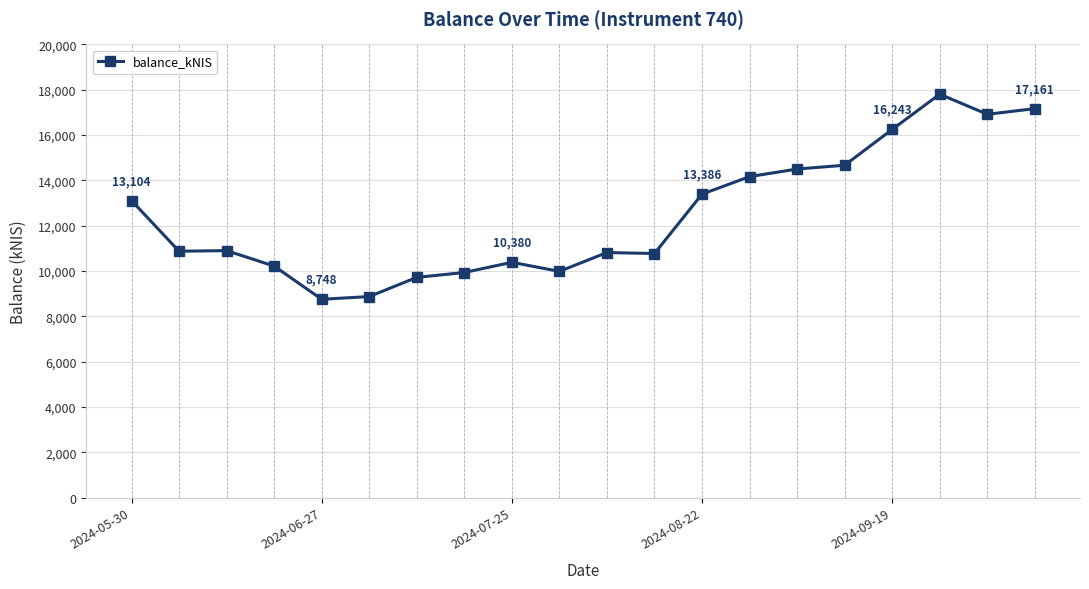

What is the difference between the maximum and second lowest values?

8931.3